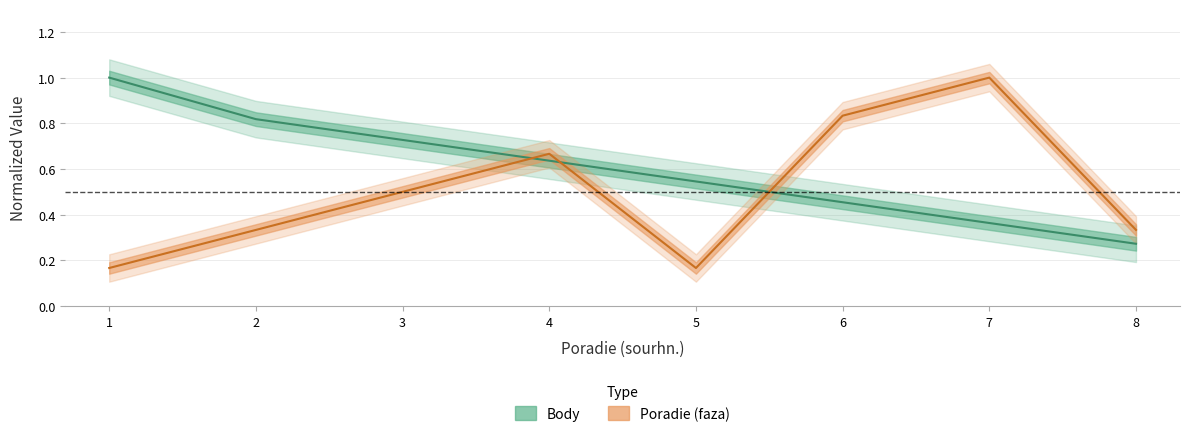

Read the Poradie (faza) value at 4.

0.7